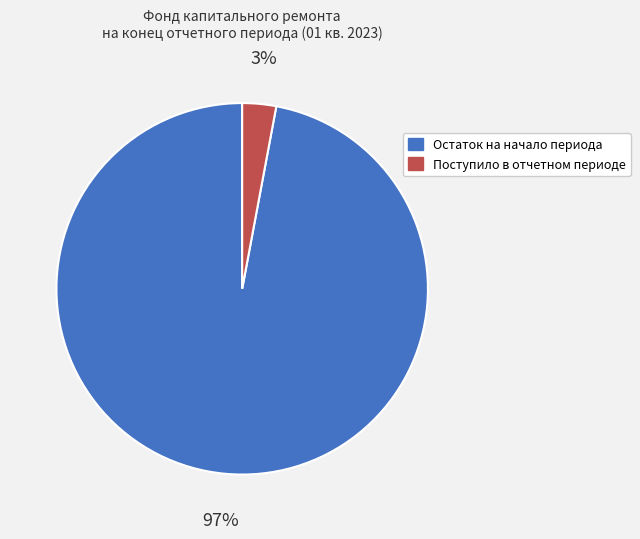

To the nearest percent, what is the difference between the largest and smallest slice percentages?

94%